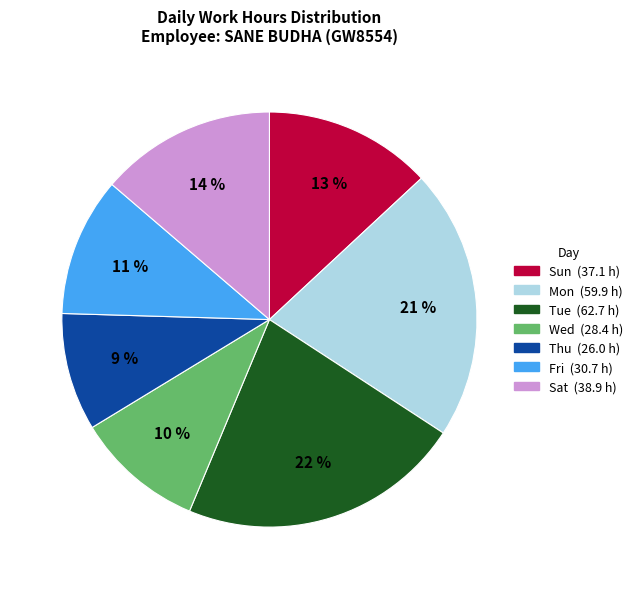

Is there a majority slice in this chart?

No